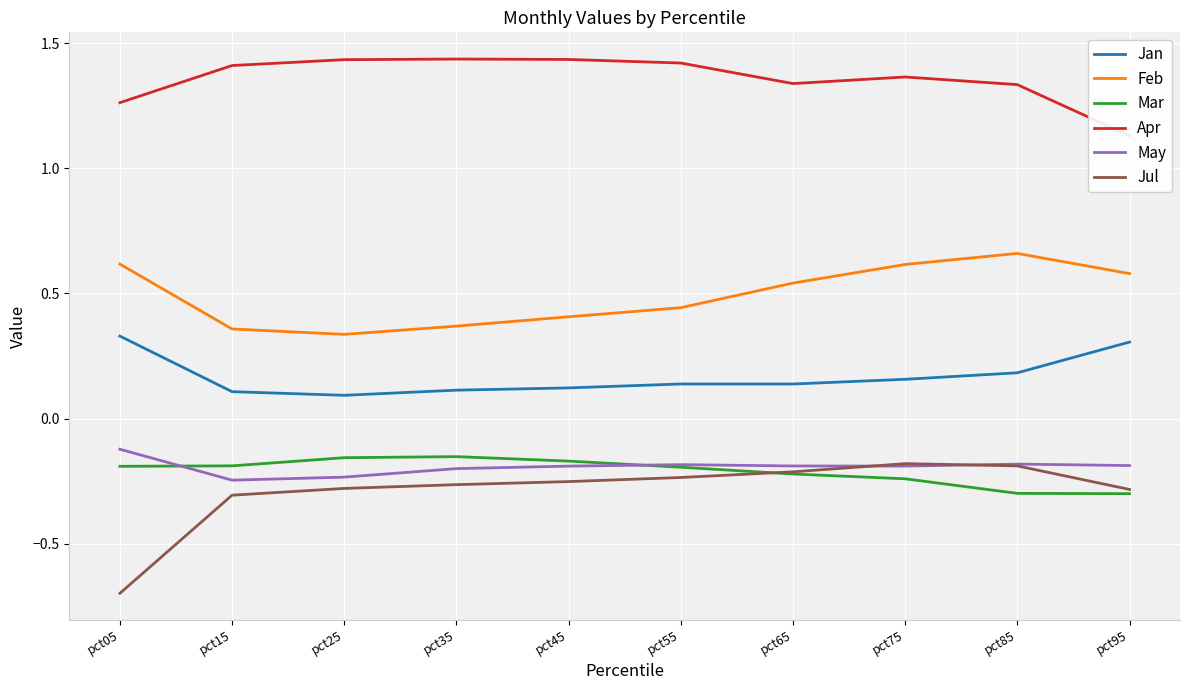

What is the average value of the Jan series?

0.2